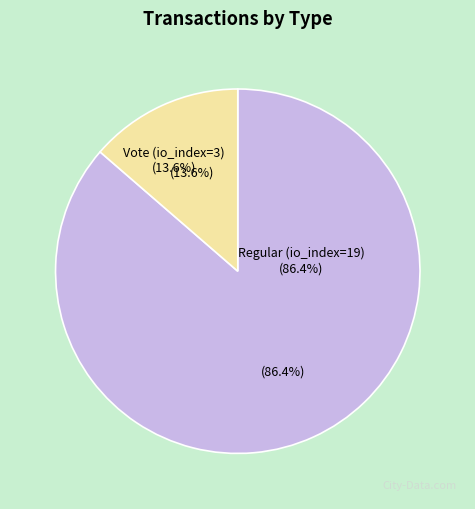

To the nearest percent, what is the combined percentage of Vote (io_index=3) and Regular (io_index=19)?

100%